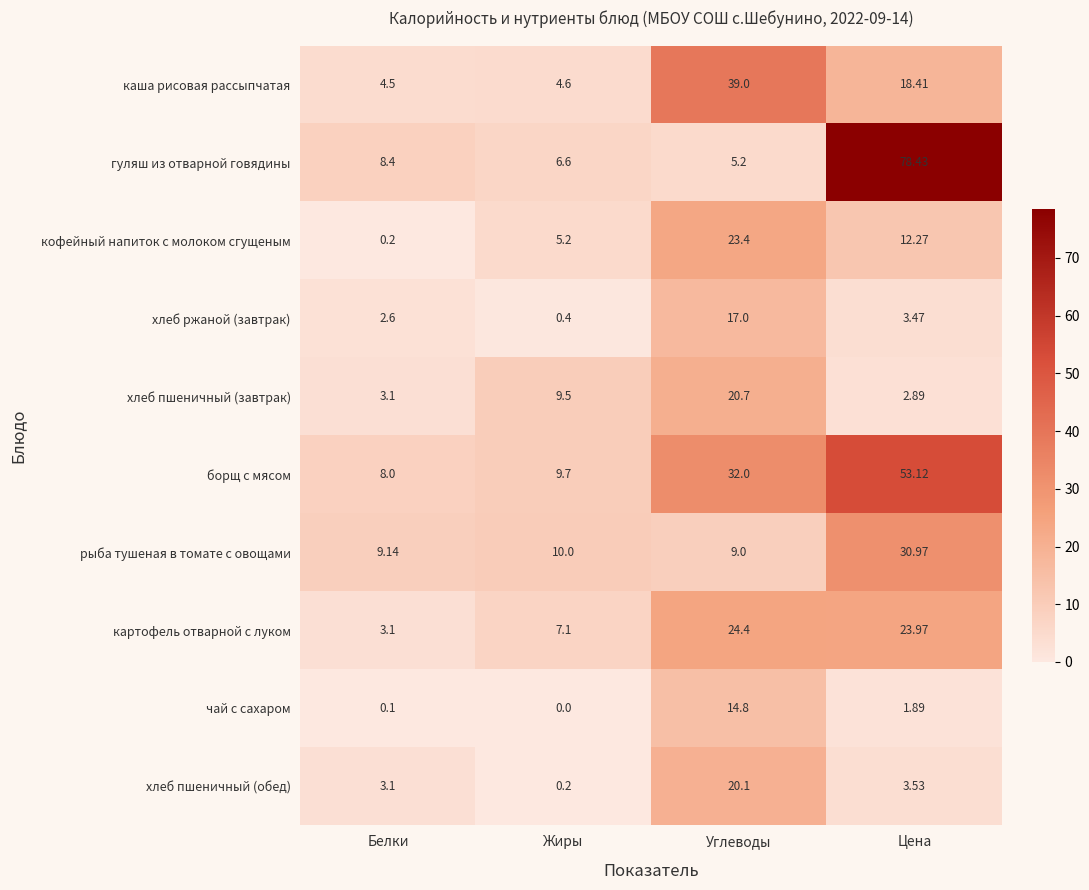

Which series has the largest range (max minus min)?

гуляш из отварной говядины